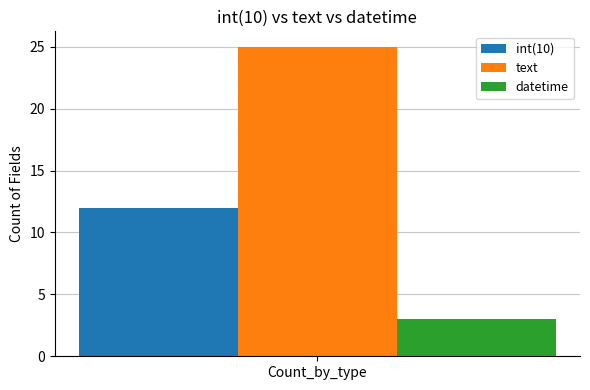

Reading right to left, list all the values displayed in this chart.

int(10): 12
text: 25
datetime: 3